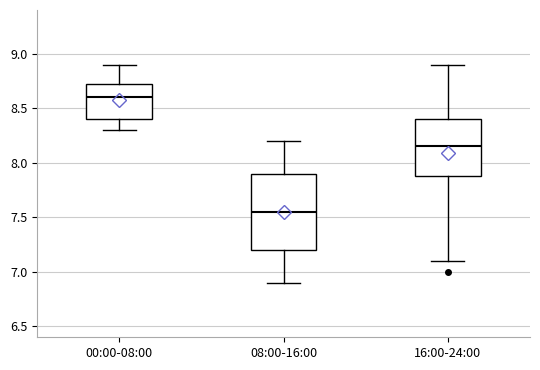

Reading left to right, transcribe this box plot: for each box, give where its median line is, the range the box spans, and where its two whiskers end, as read against the y-axis. The values are not printed on the chart, so give them approximately, as read against the axis.

00:00-08:00: median 8.60, box 8.40 to 8.75, whiskers 8.30 to 8.90
08:00-16:00: median 7.55, box 7.20 to 7.90, whiskers 6.90 to 8.20
16:00-24:00: median 8.15, box 7.90 to 8.40, whiskers 7.10 to 8.90